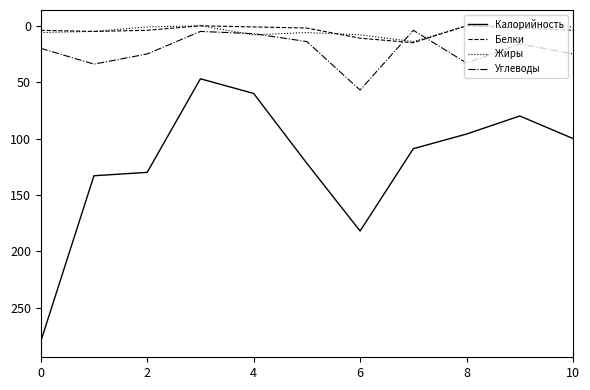

Does the chart have visible grid lines?

No